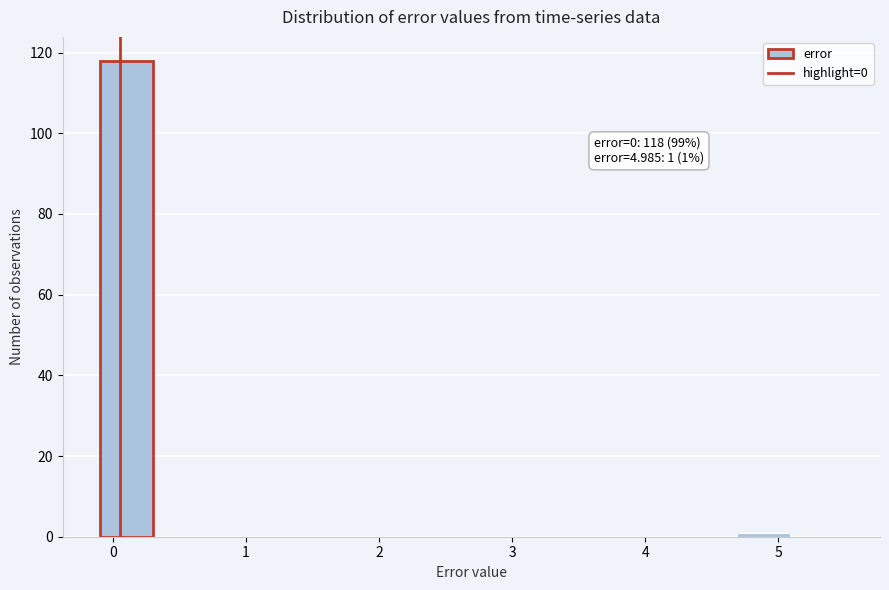

Read against the x-axis, roughly where is the centre of the tallest bar?

0.1